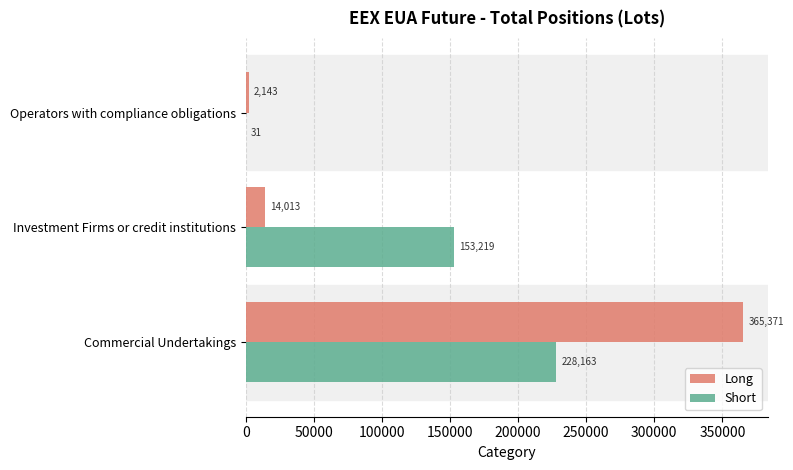

True or false: Short has a value of 31.0 at Operators with compliance obligations.

True